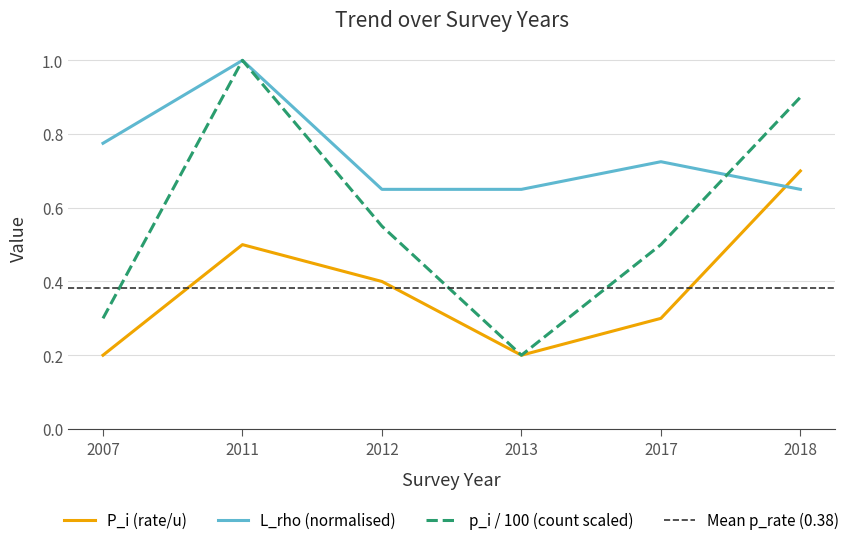

Which category has the highest value across all series?

2011